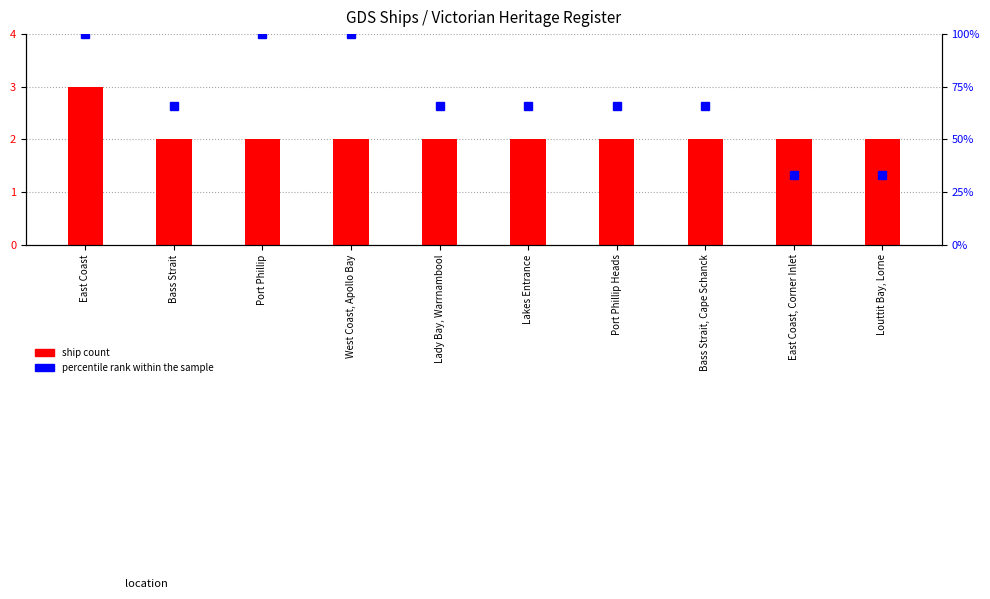

What is the difference between the maximum and second lowest values in the ship count series?

1